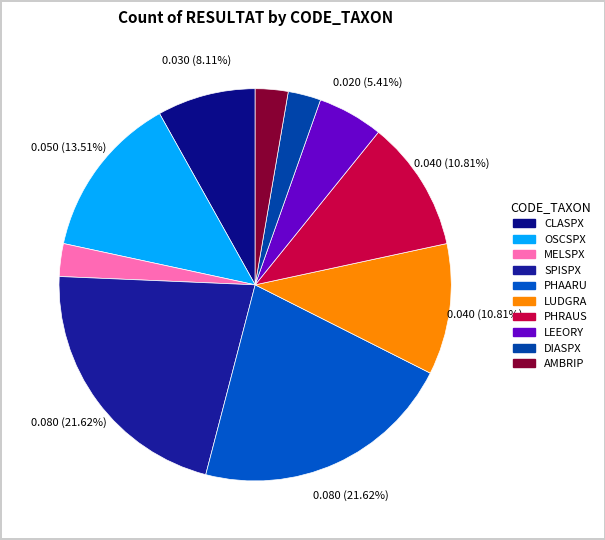

Is AMBRIP the majority of the pie?

No